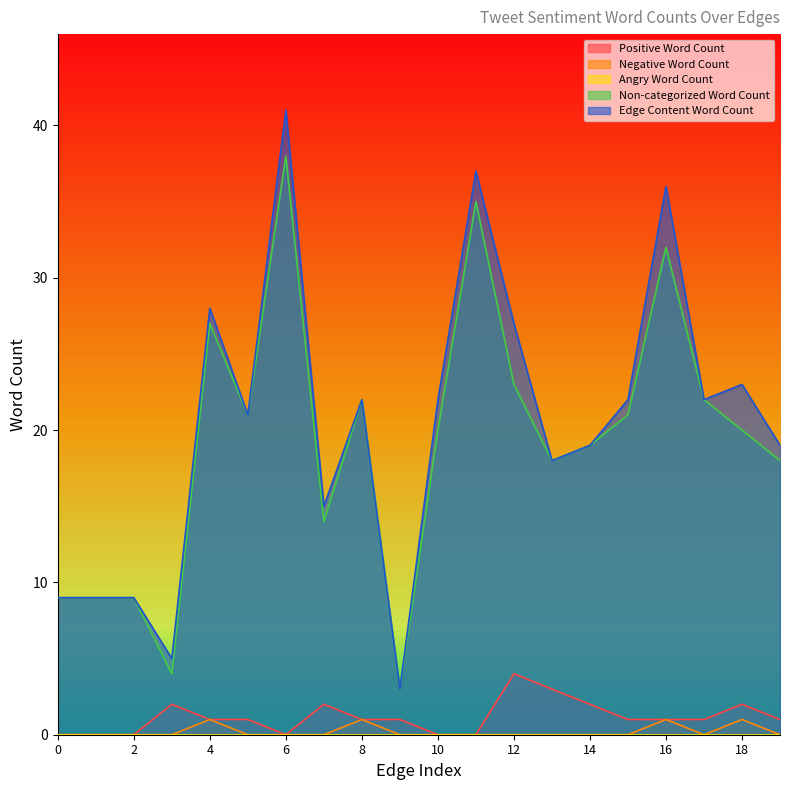

True or false: Positive Word Count and Edge Content Word Count cross at least once.

False